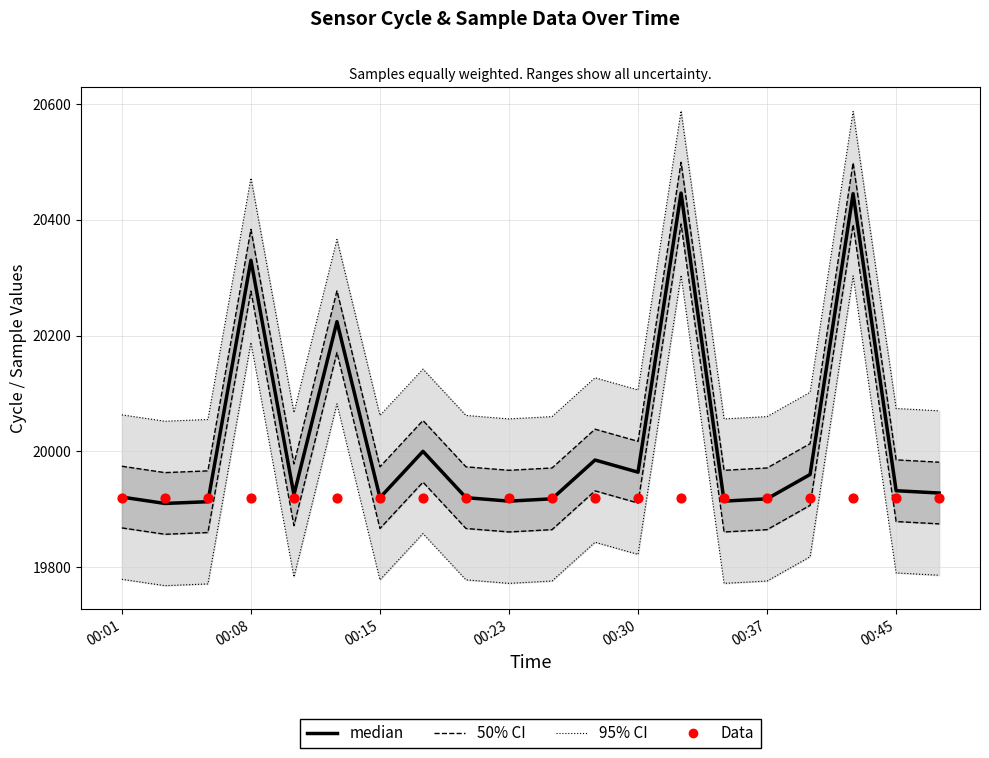

What is the total value across all series at 00:30?

39883.3